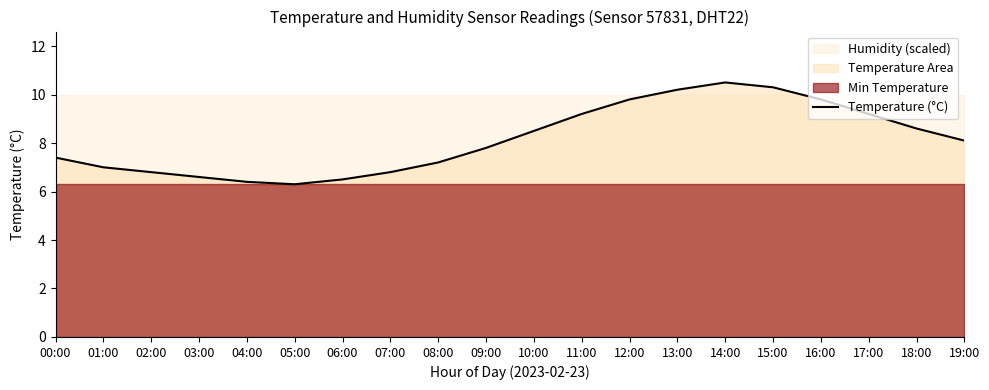

Reading left to right, extract all data points from this chart.

00:00=7.4	01:00=7.0	02:00=6.8	03:00=6.6	04:00=6.4	05:00=6.3	06:00=6.5	07:00=6.8	08:00=7.2	09:00=7.8	10:00=8.5	11:00=9.2	12:00=9.8	13:00=10.2	14:00=10.5	15:00=10.3	16:00=9.8	17:00=9.2	18:00=8.6	19:00=8.1